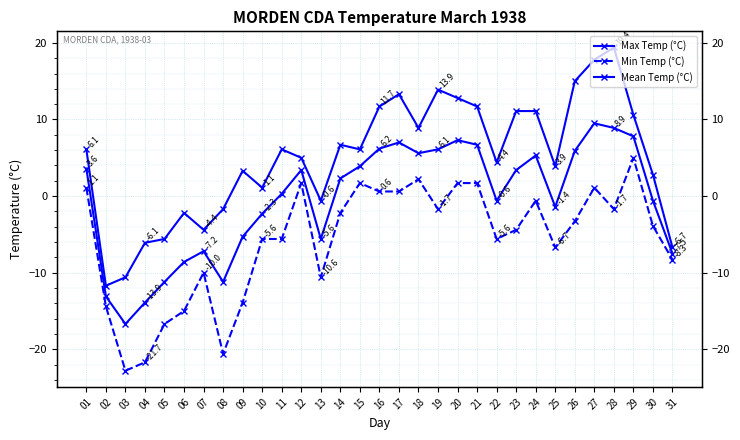

Where does the Max Temp (°C) series first go above 6?

01